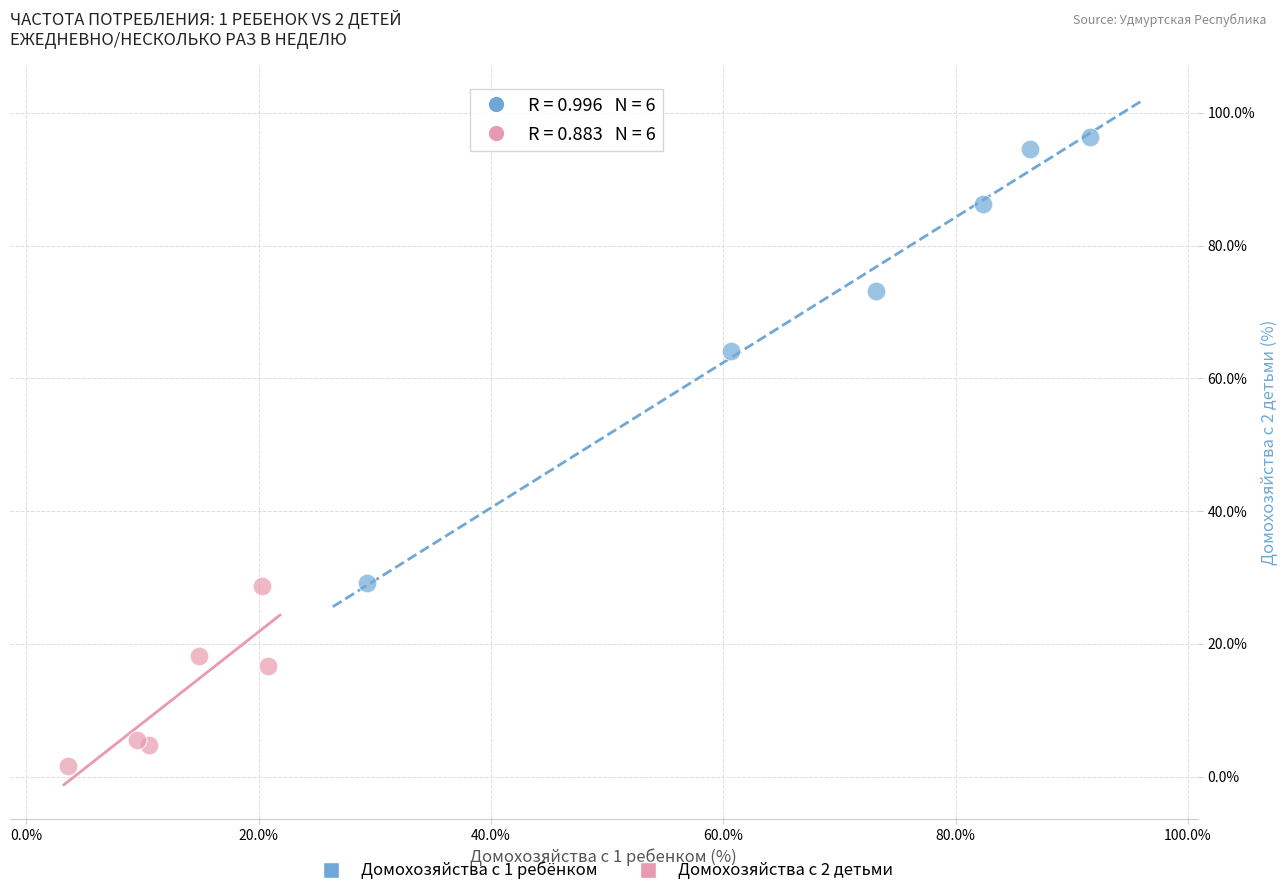

Which series reaches the minimum Y coordinate?

Домохозяйства с 2 детьми